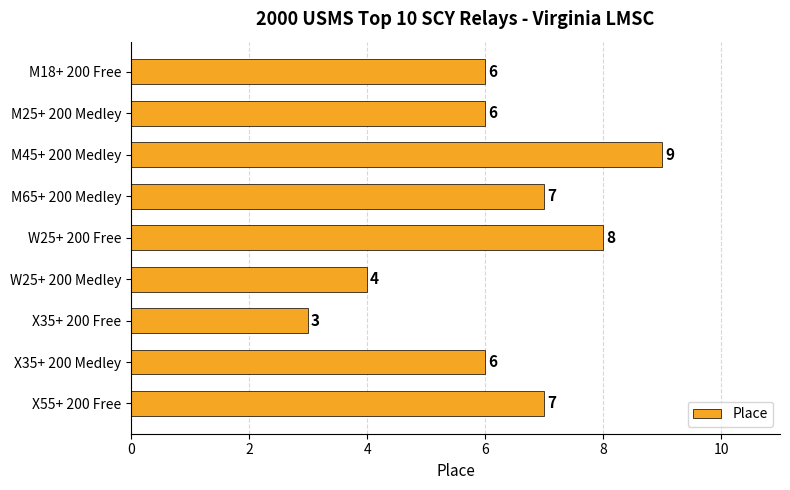

Reading top to bottom, transcribe all the data shown in this chart.

6	6	9	7	8	4	3	6	7